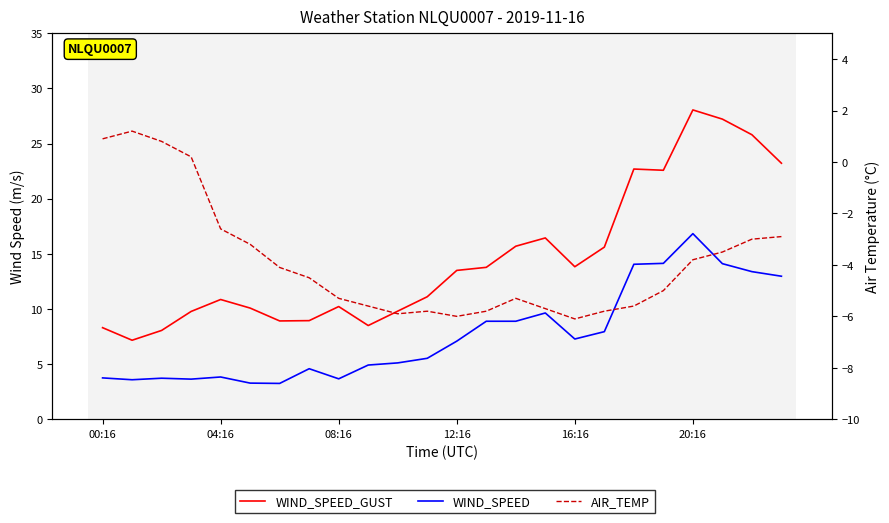

The WIND_SPEED series shows 5.1 at 10. True or false?

True